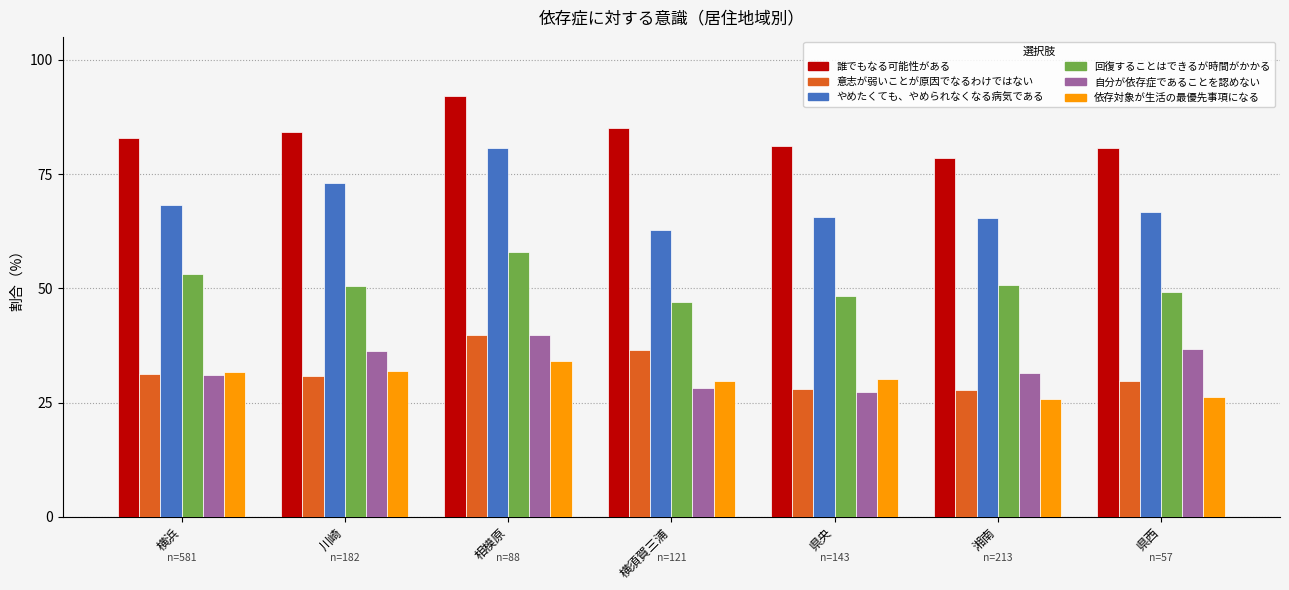

What is the spread (max minus min) of values at 県央?

53.8